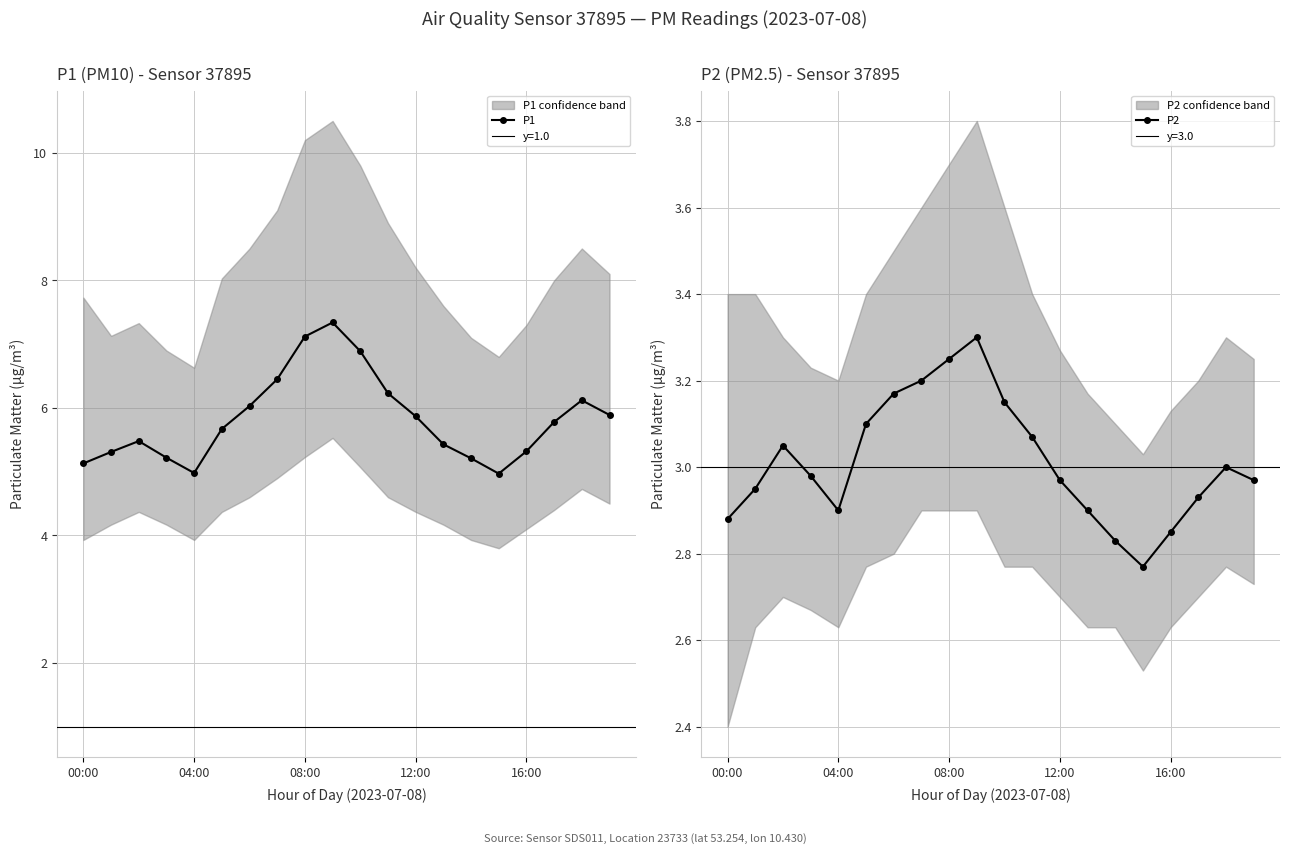

What are all the series names shown in the legend?

P1, P2